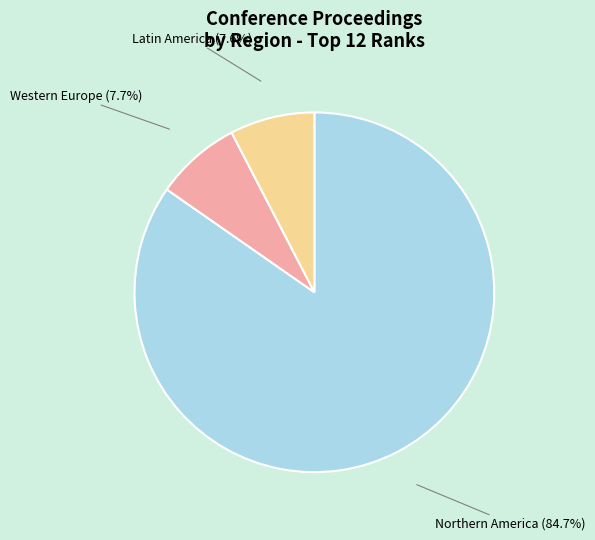

Is Northern America the majority of the pie?

Yes